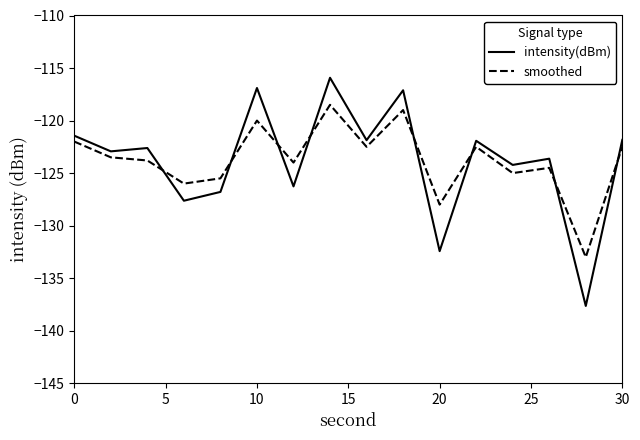

List the series in order of their peak value, lowest first.

smoothed, intensity(dBm)